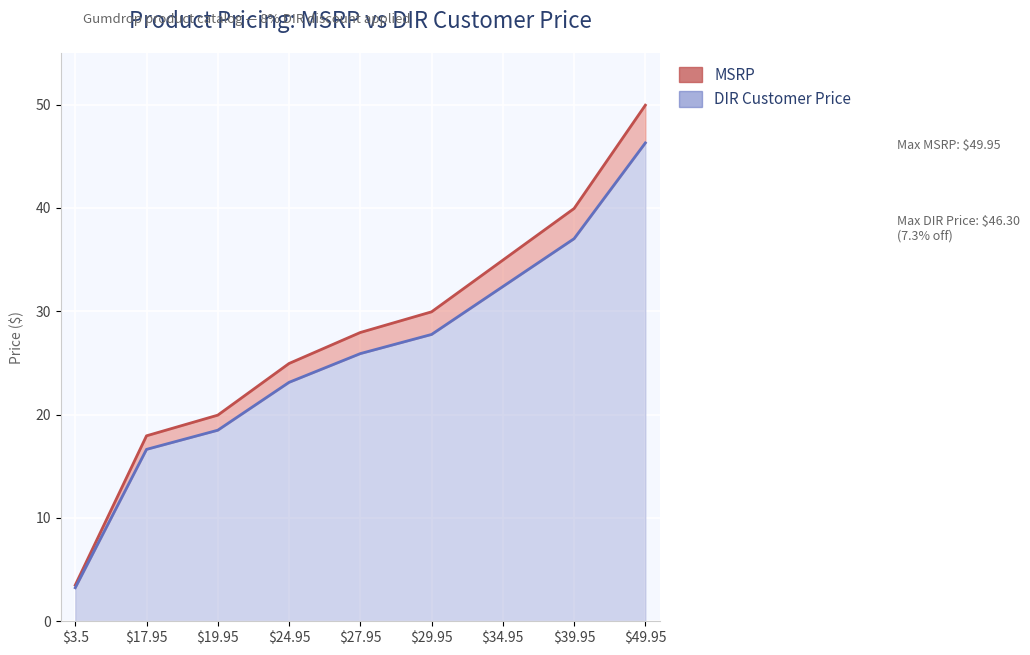

What is the greatest value displayed?

50.0